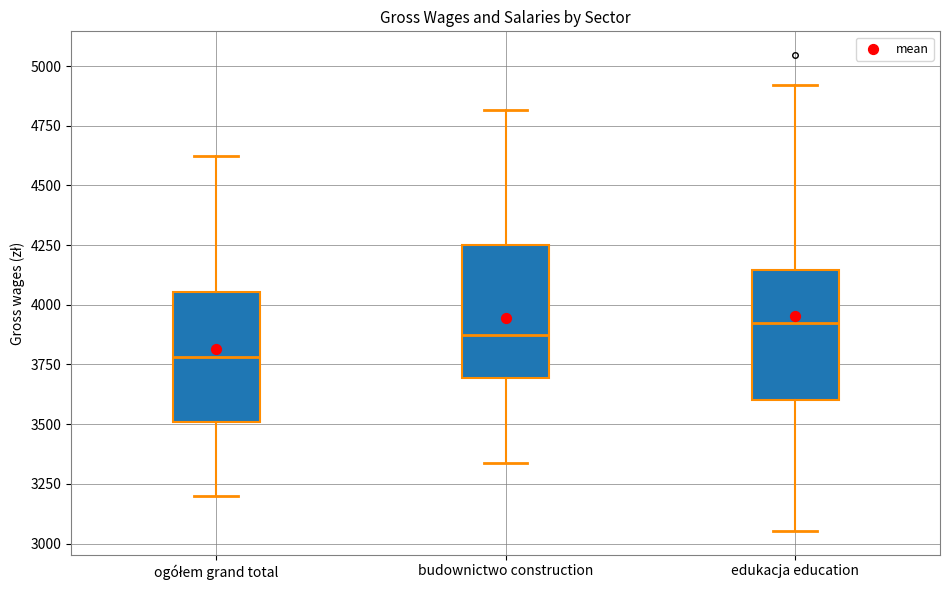

Reading left to right, transcribe this box plot: for each box, give where its median line is, the range the box spans, and where its two whiskers end, as read against the y-axis. The values are not printed on the chart, so give them approximately, as read against the axis.

ogółem grand total: median 3800, box 3500 to 4050, whiskers 3200 to 4600
budownictwo construction: median 3850, box 3700 to 4250, whiskers 3350 to 4800
edukacja education: median 3900, box 3600 to 4150, whiskers 3050 to 4900